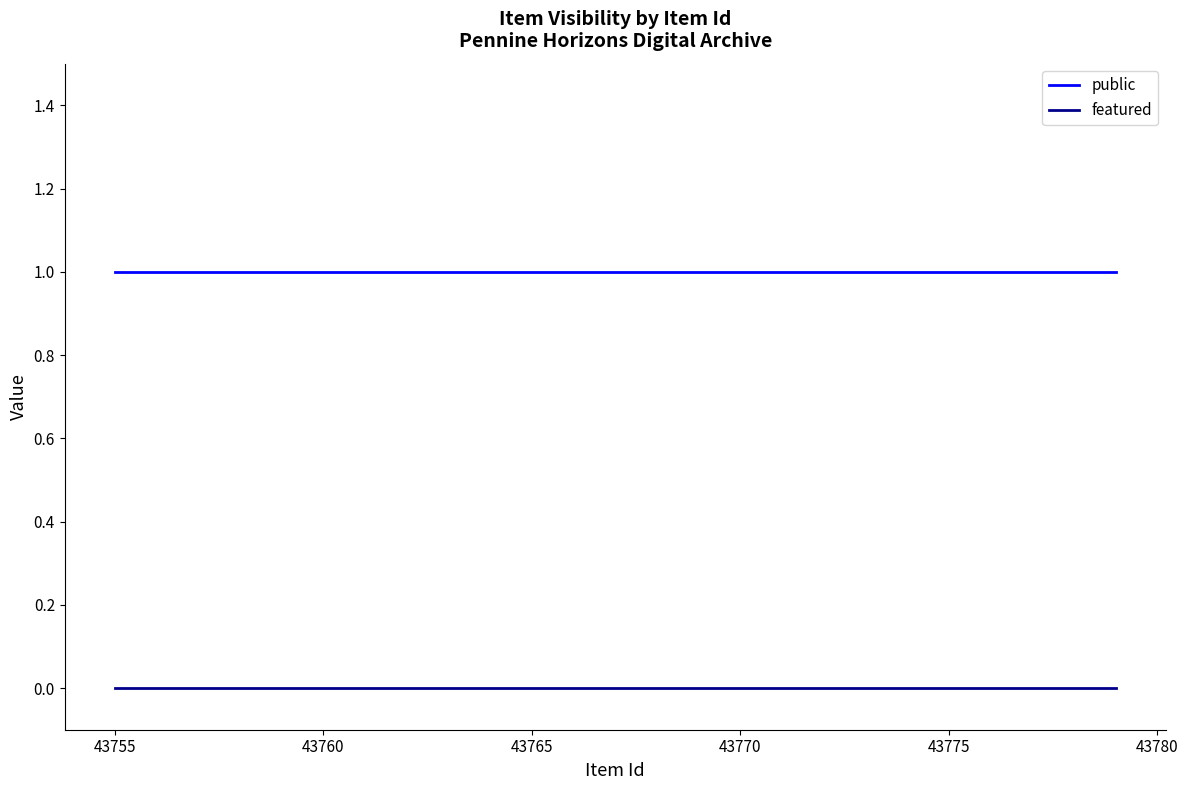

True or false: featured and public intersect in this chart.

False